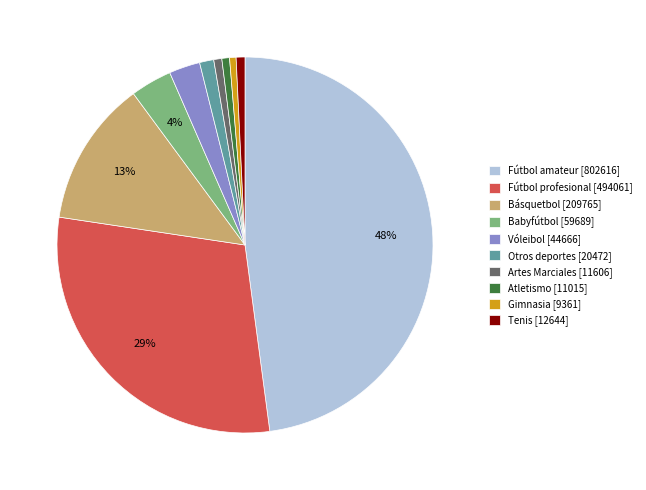

How many slices are in this pie chart?

10